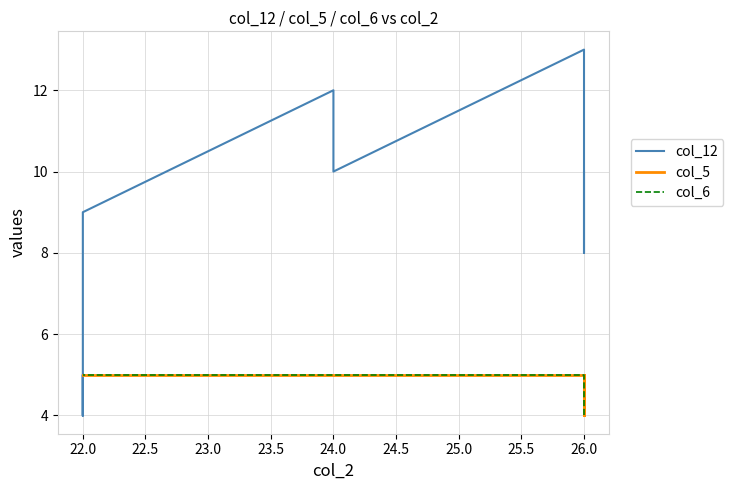

Does the chart display data point markers on the line(s)?

No